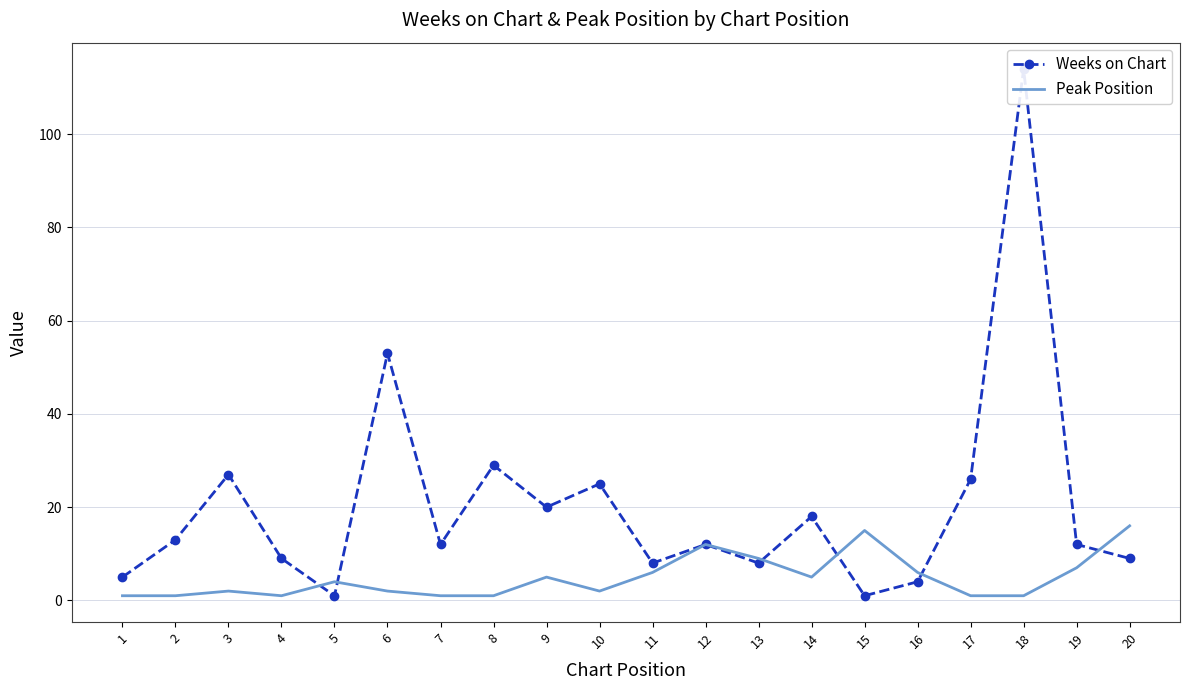

Which series has the widest spread of values?

Weeks on Chart